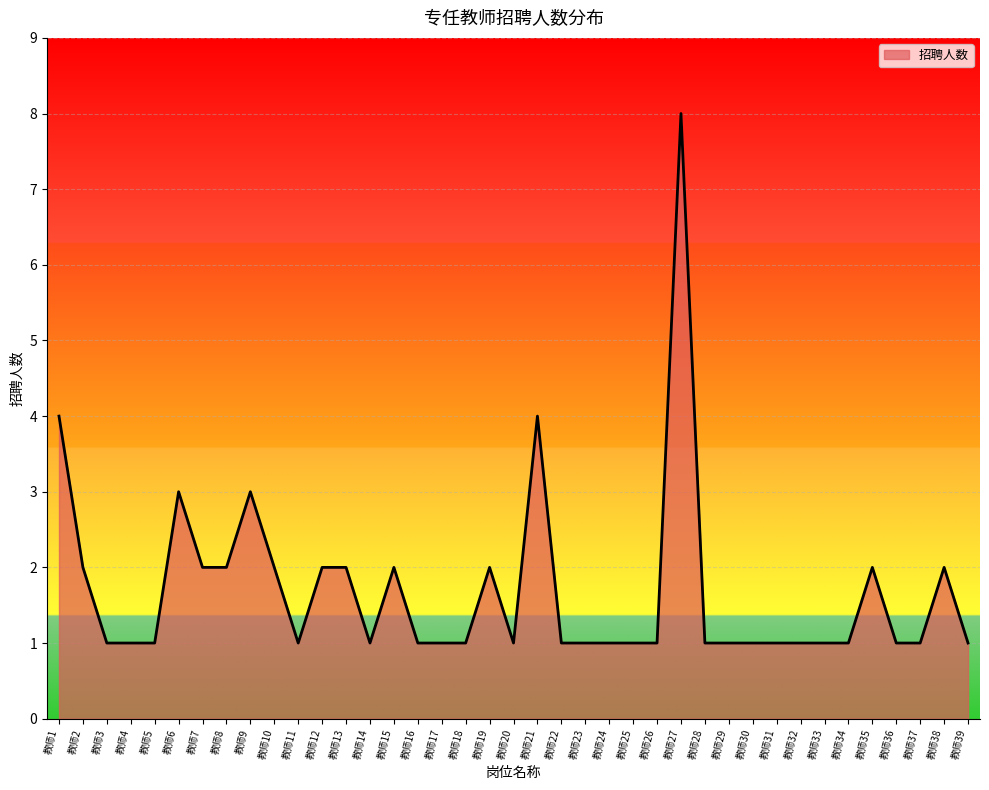

At which category does the chart reach its peak across all series?

教师27